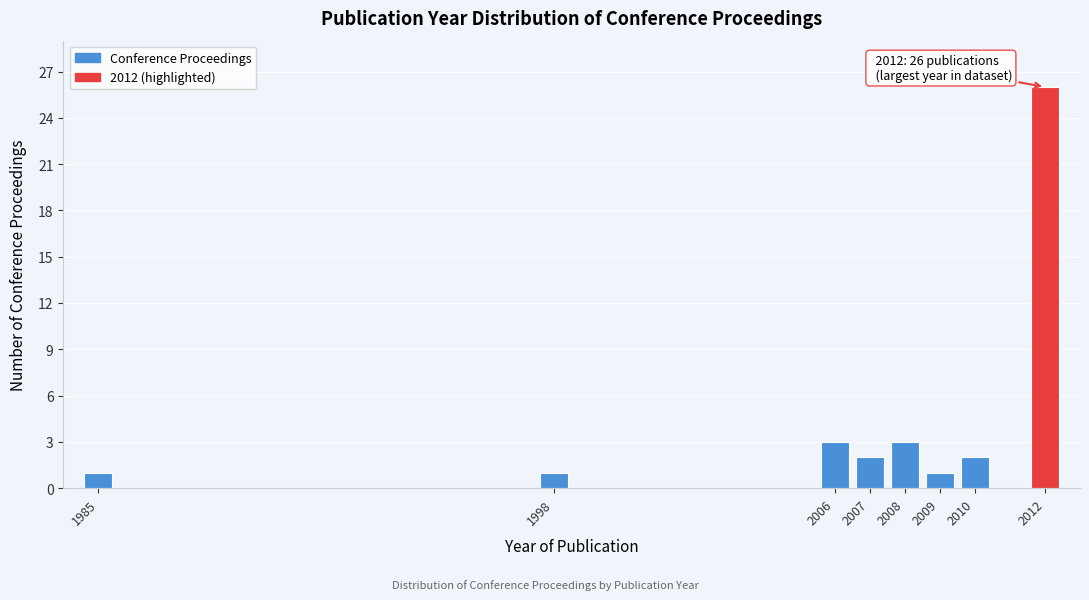

Reading left to right, what are all the values shown in this chart?

1	1	3	2	3	1	2	26